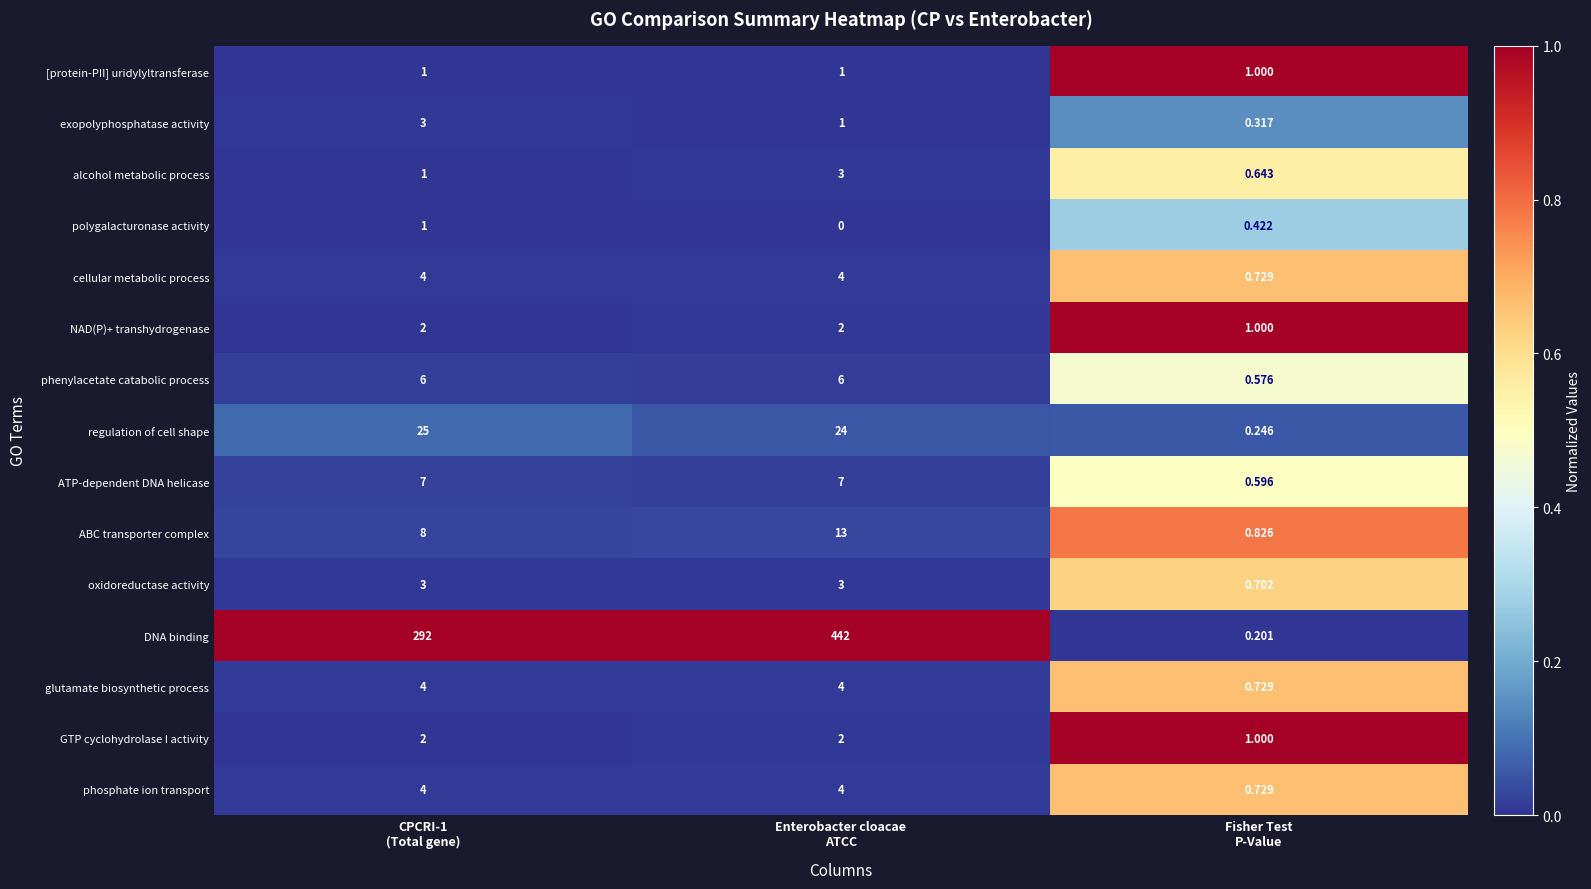

Which series has the widest spread of values?

DNA binding